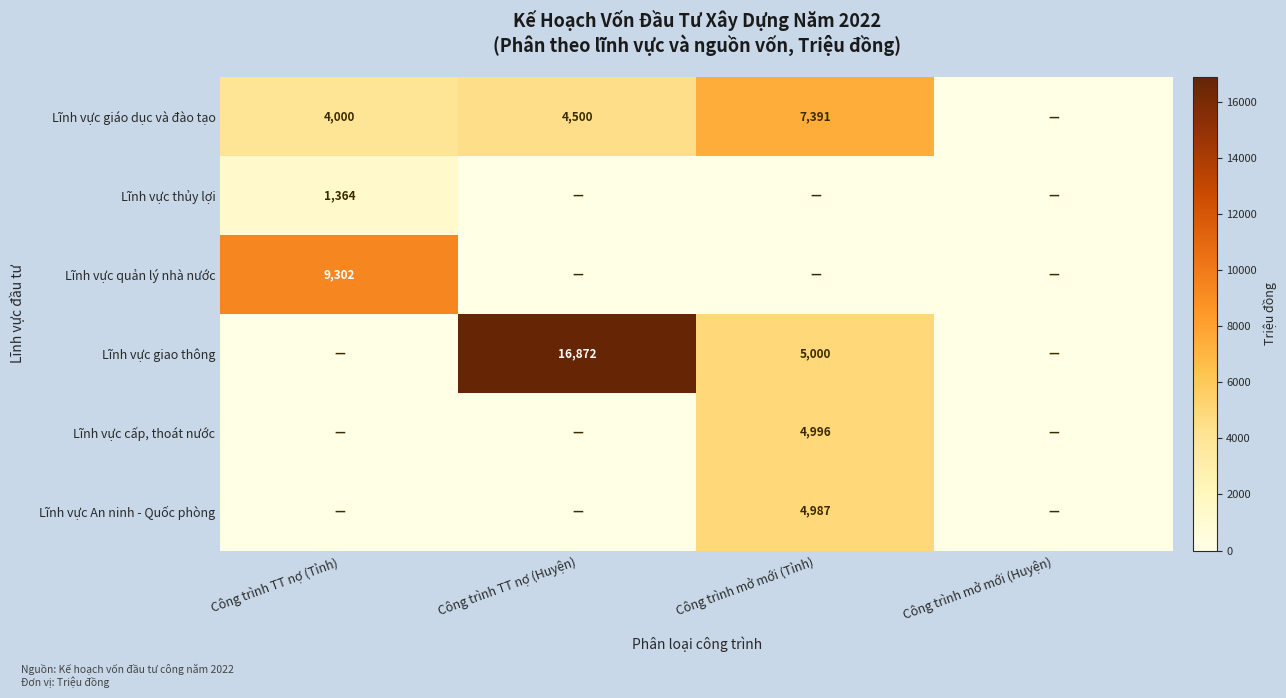

True or false: Lĩnh vực quản lý nhà nước has a value of 9302 at Công trình TT nợ (Tỉnh).

True